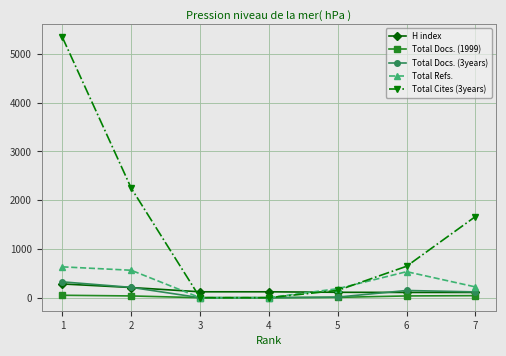

Between which two adjacent categories do Total Refs. and H index first intersect?

2 and 3